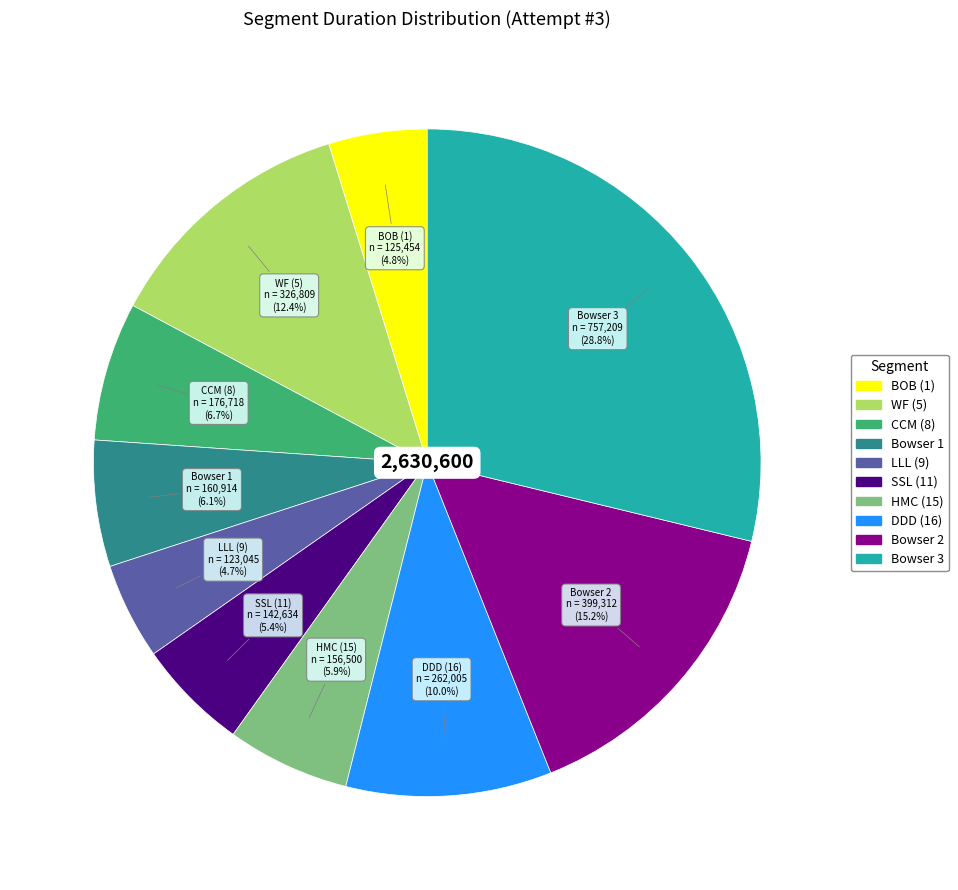

What percentage is the LLL (9) slice, to the nearest percent?

5%